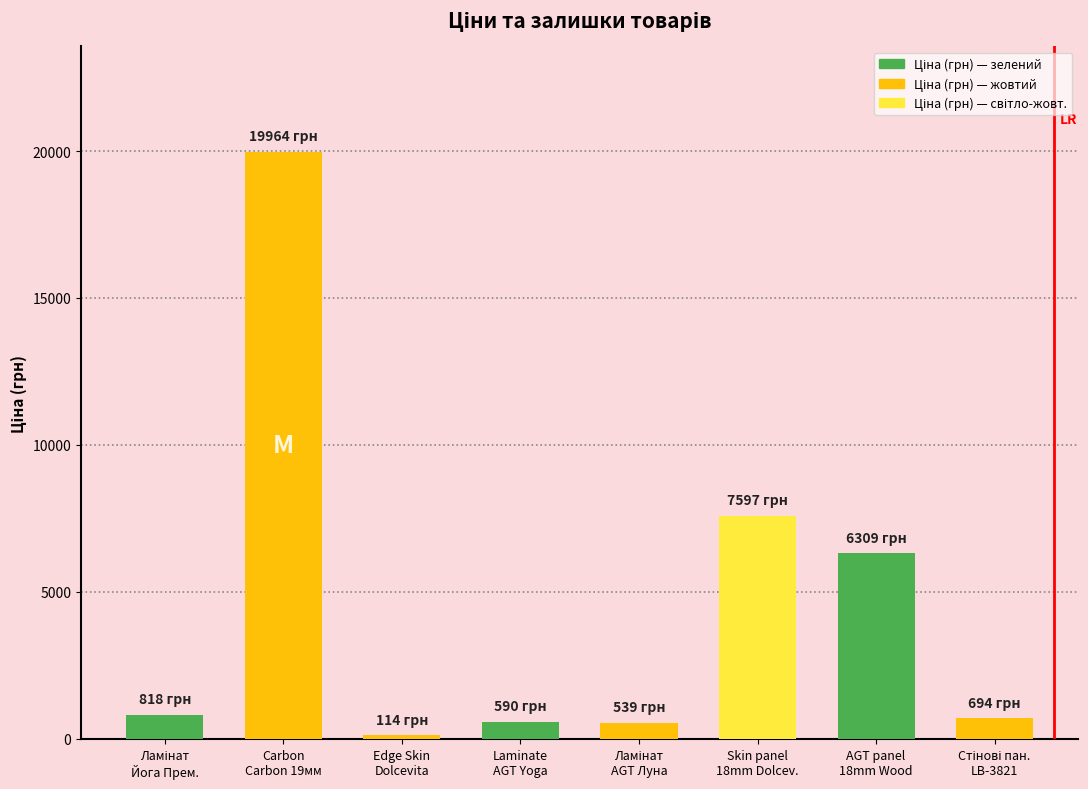

What is the average value?

4578.2